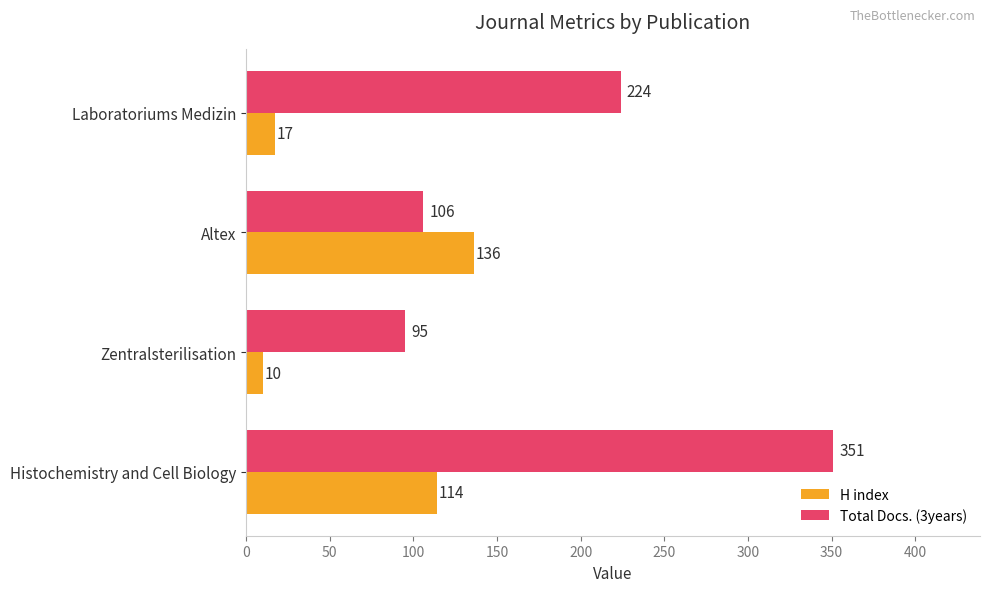

What is the highest value of the Total Docs. (3years) series?

351